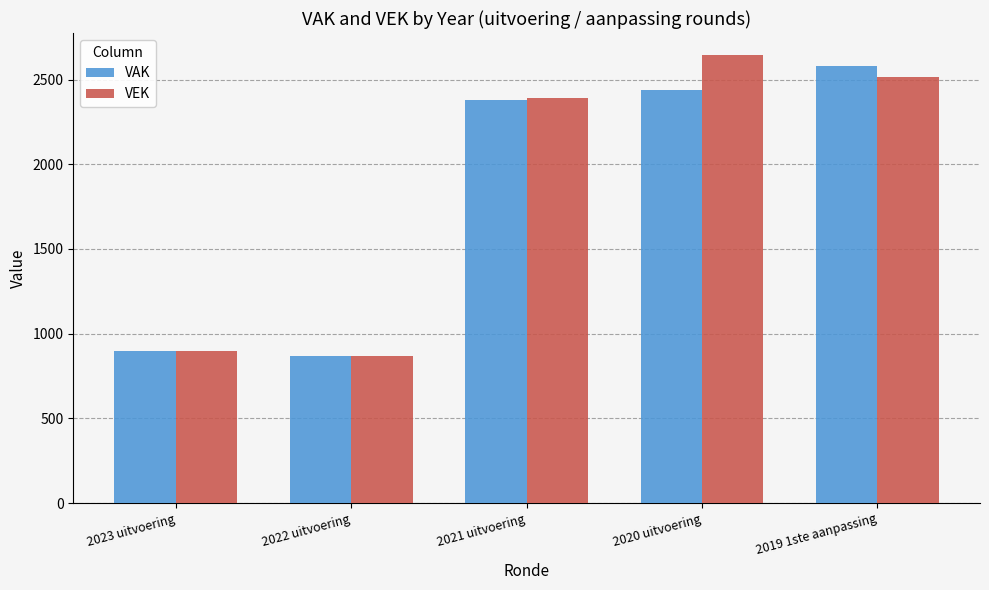

At how many categories does at least one series exceed 1846?

3